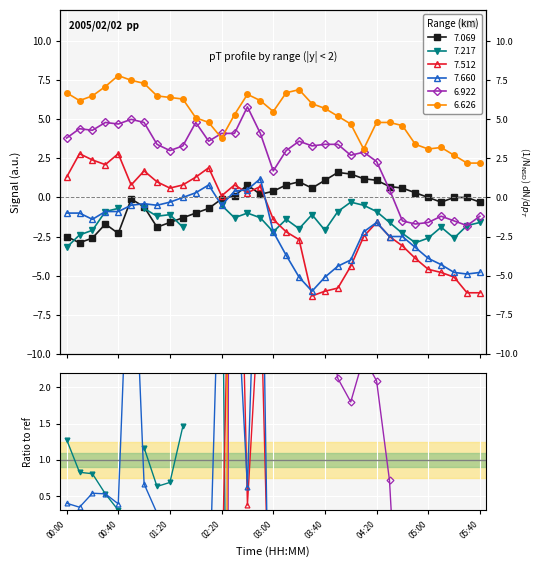

Where is the first local minimum for 7.660?

00:20